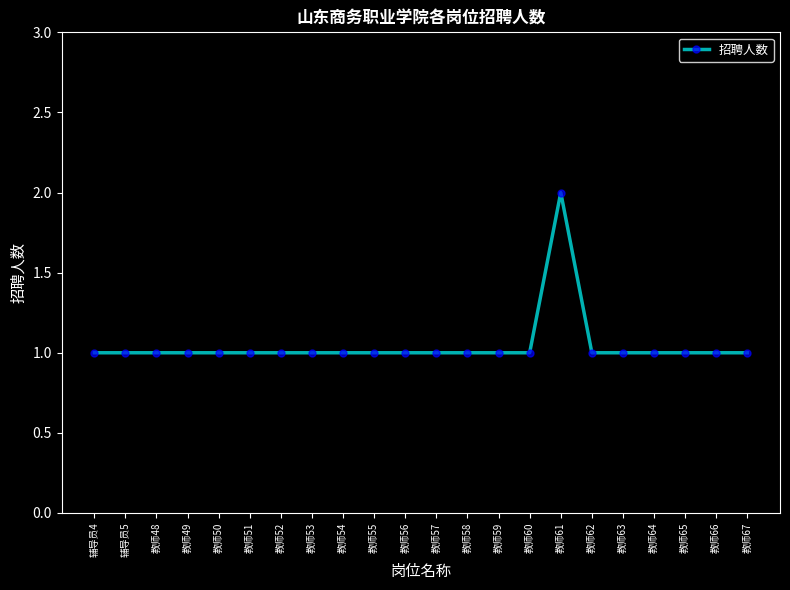

How many values are between 1 and 2?

22